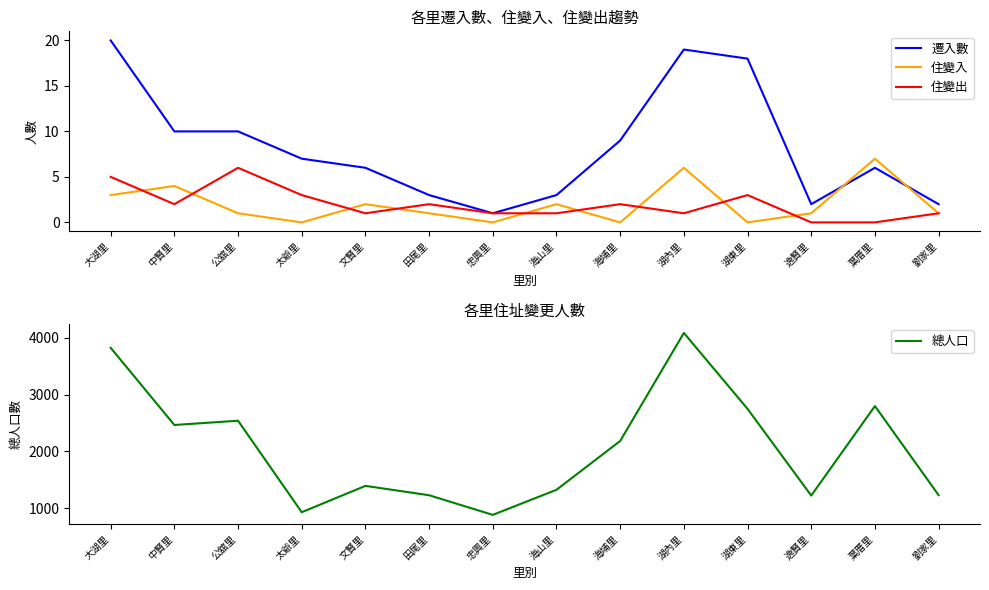

Between 大湖里 and 逸賢里, which series saw the biggest shift?

總人口